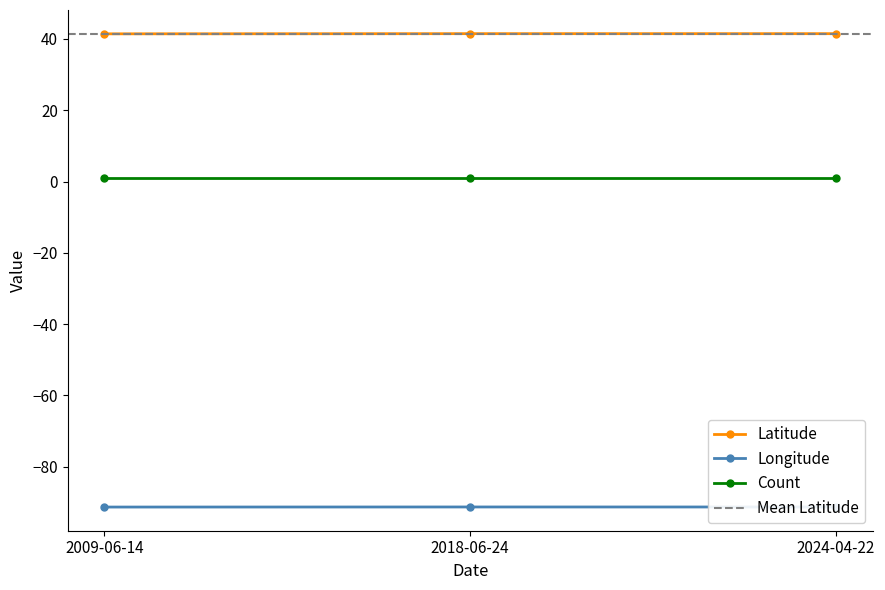

What is the label of the 3rd point from the right?

2009-06-14